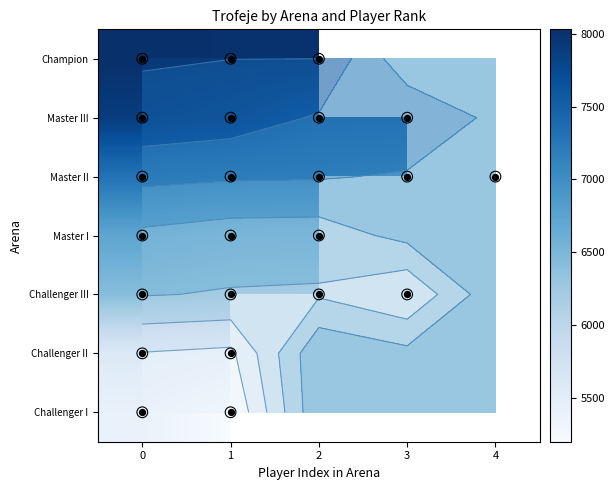

Where is Champion nearest to the value 8015?

1